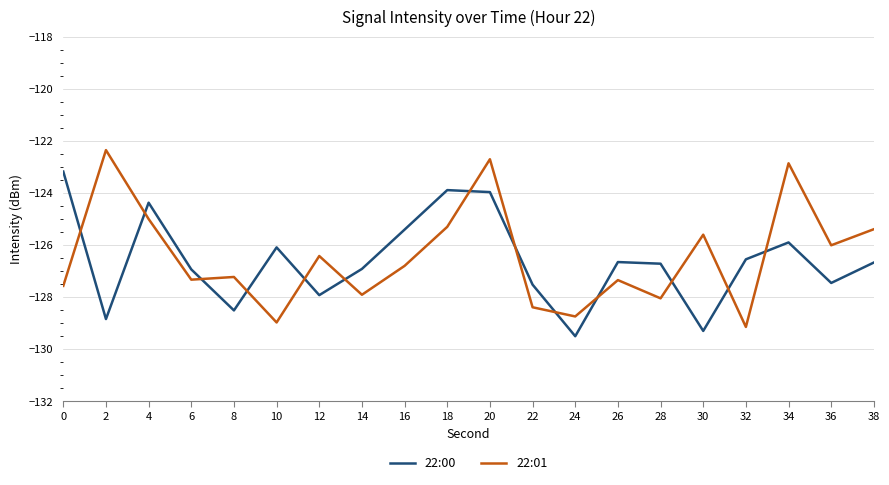

At how many categories does at least one series exceed -125?

6